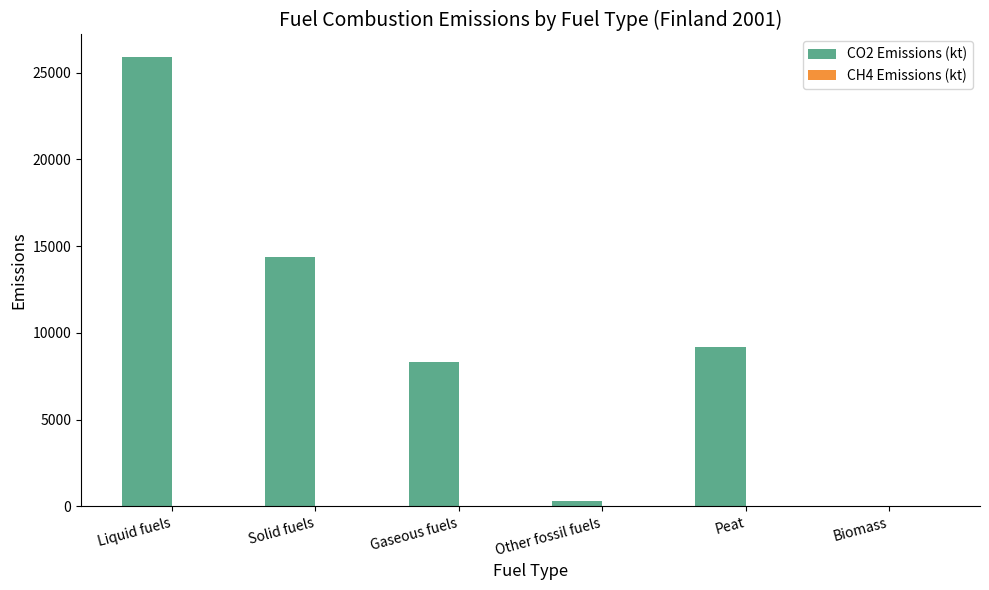

What is the difference between the CO2 Emissions (kt) values at Biomass and Liquid fuels?

25908.5